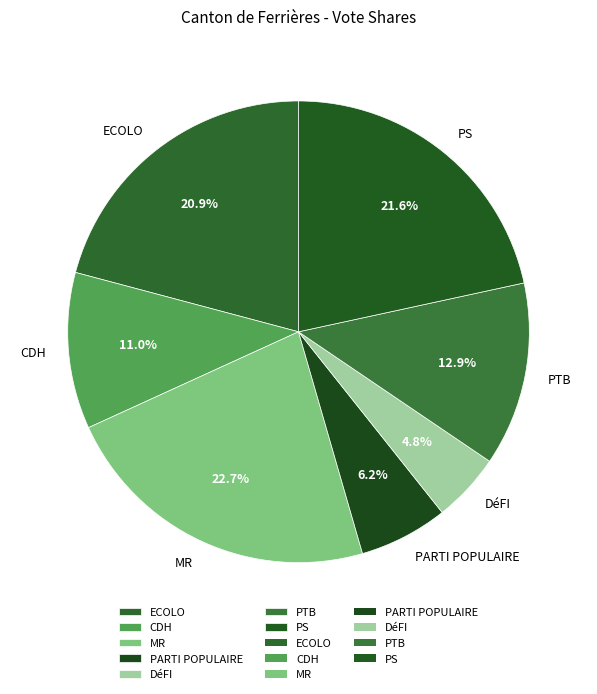

Is there any slice that represents more than half of the pie?

No